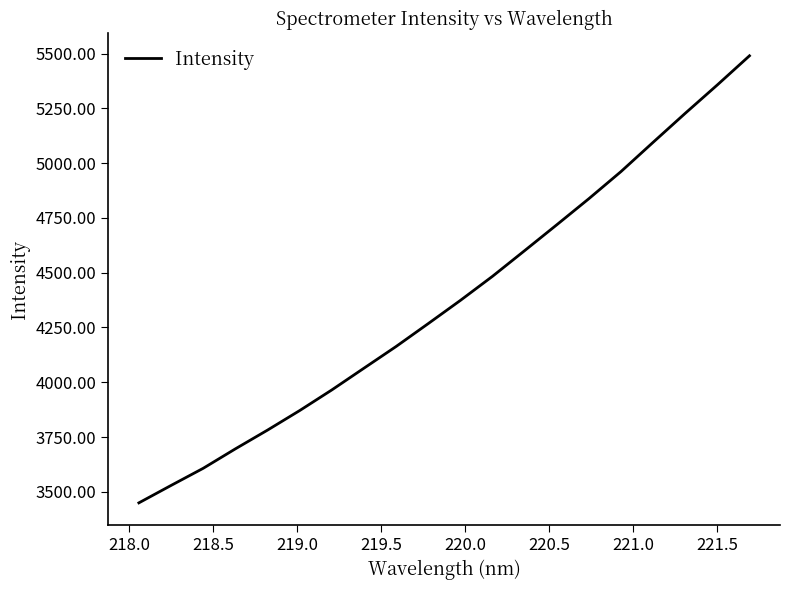

What is the maximum value shown in the chart?

5489.7